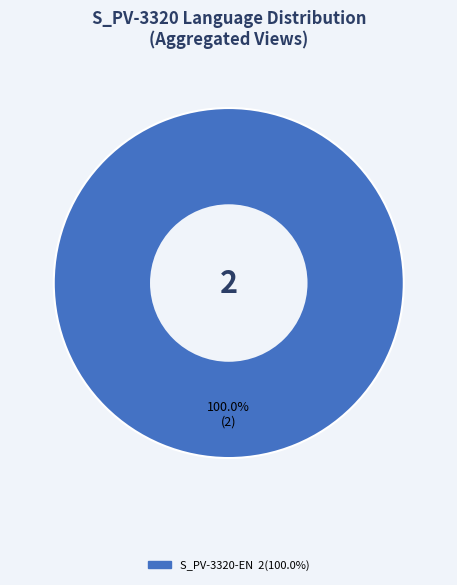

Does any single category account for the majority?

Yes